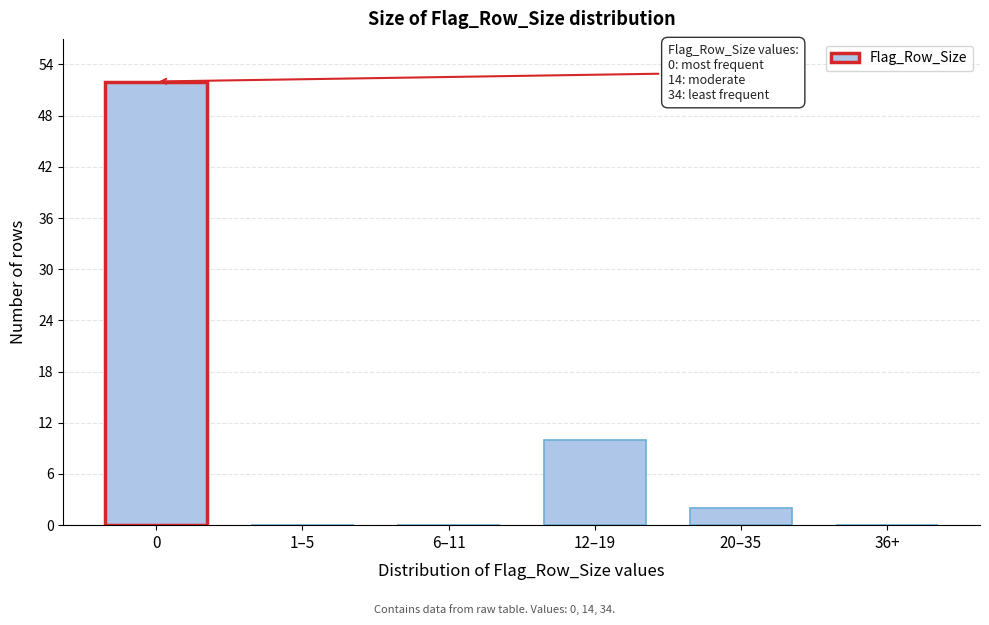

Reading left to right, what are all the values shown in this chart?

0=52	1–5=0	6–11=0	12–19=10	20–35=2	36+=0